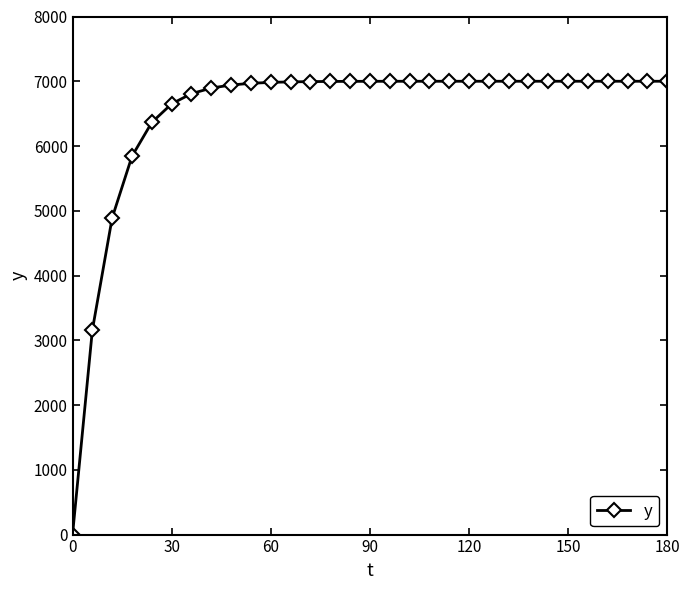

What is the difference between the second highest and minimum values?

7000.0